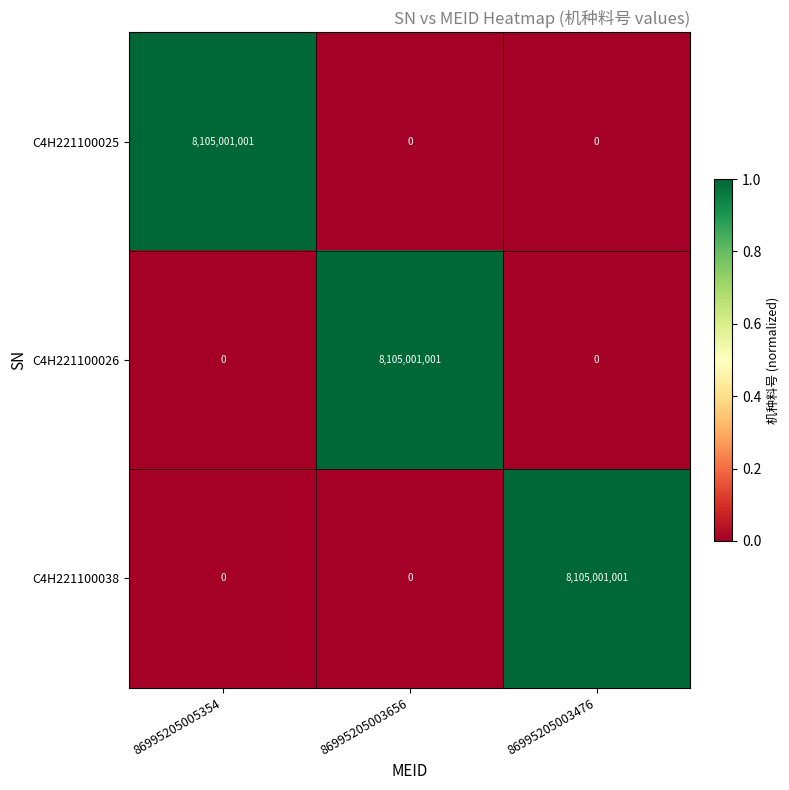

What is the difference between the highest and lowest values at 86995205003476?

8105001001